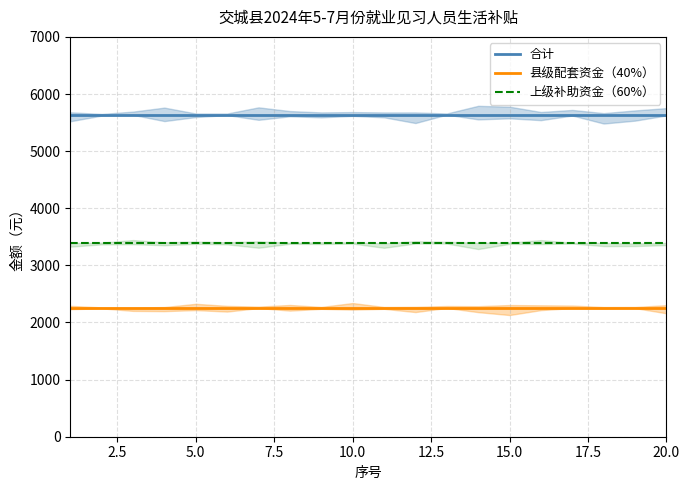

What is the highest value of the 合计 series?

5640